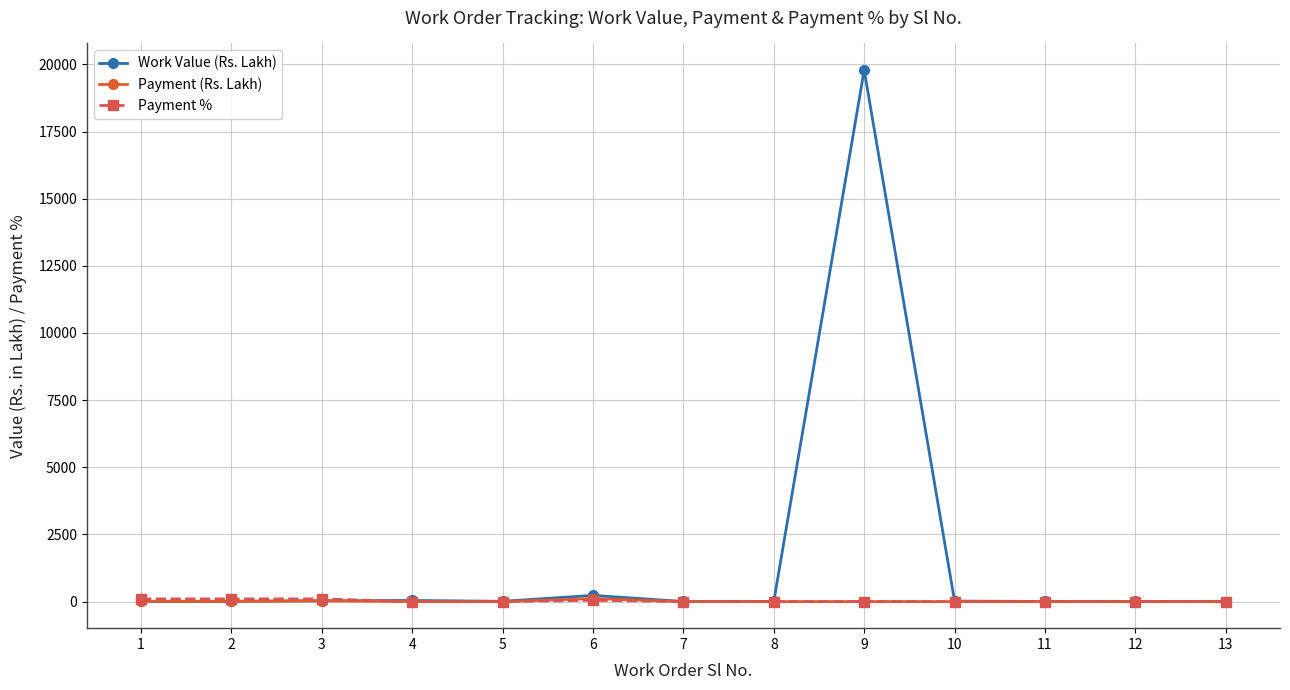

What is the highest value of the Work Value (Rs. Lakh) series?

19789.3